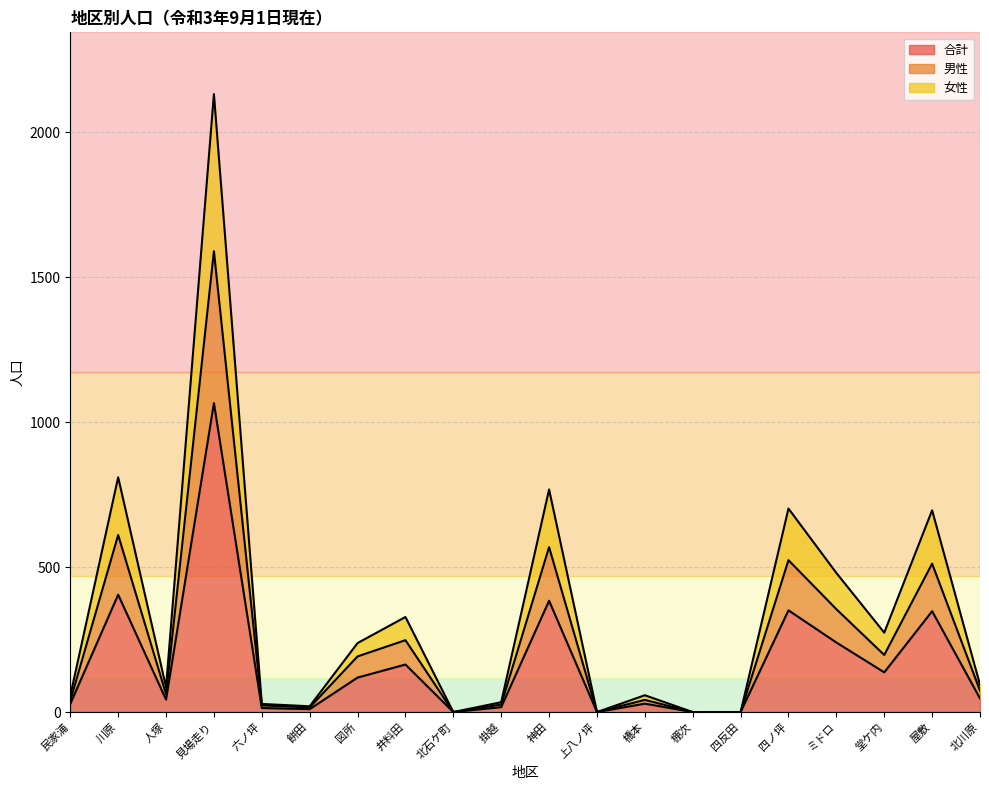

Is it true that 合計 equals 80 at 図所?

False